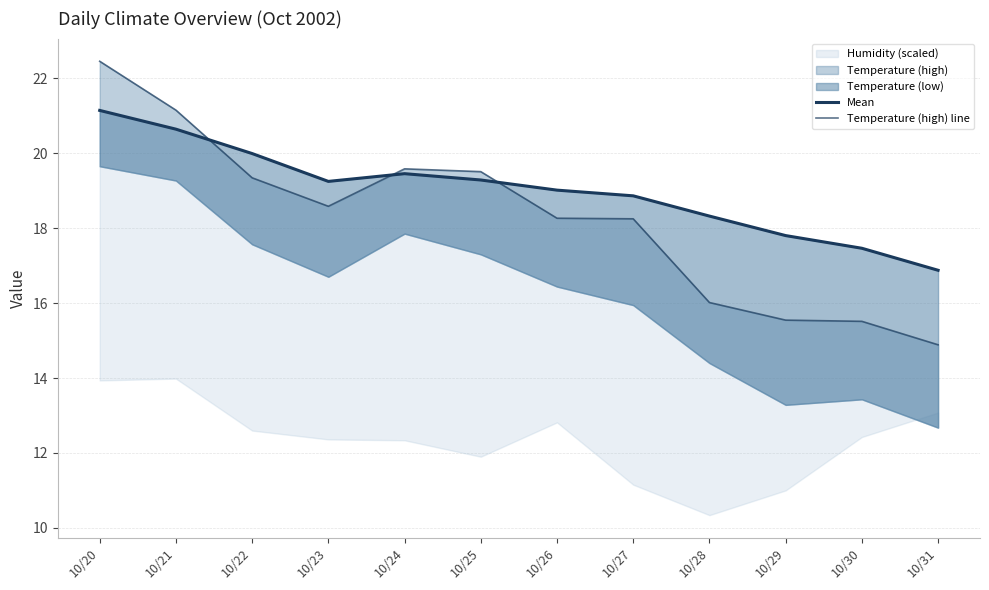

Does the chart display data point markers on the line(s)?

No